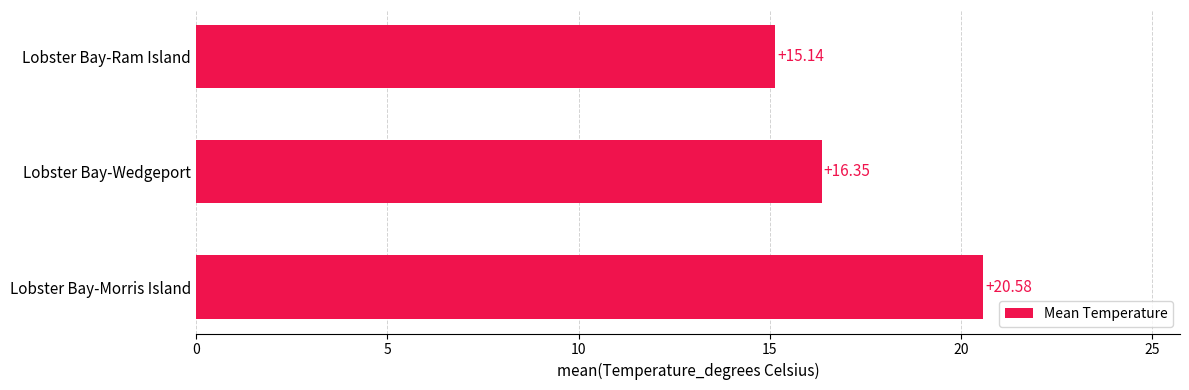

How many bars are there in total?

3